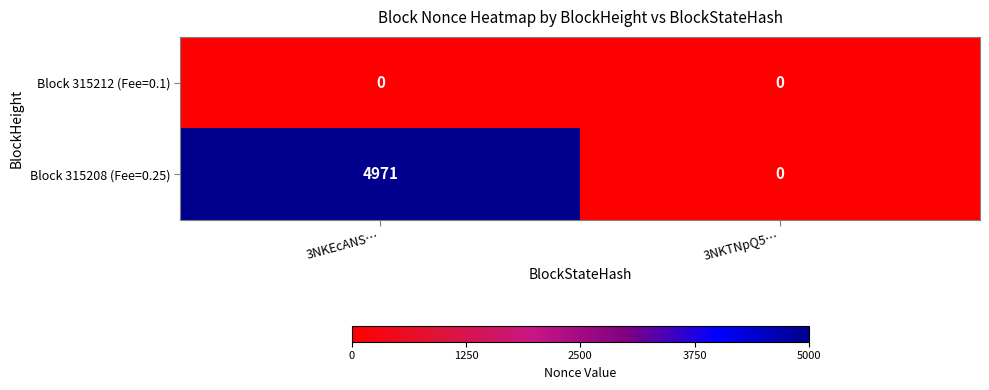

Which series has the largest total across all categories?

Block 315208 (Fee=0.25)